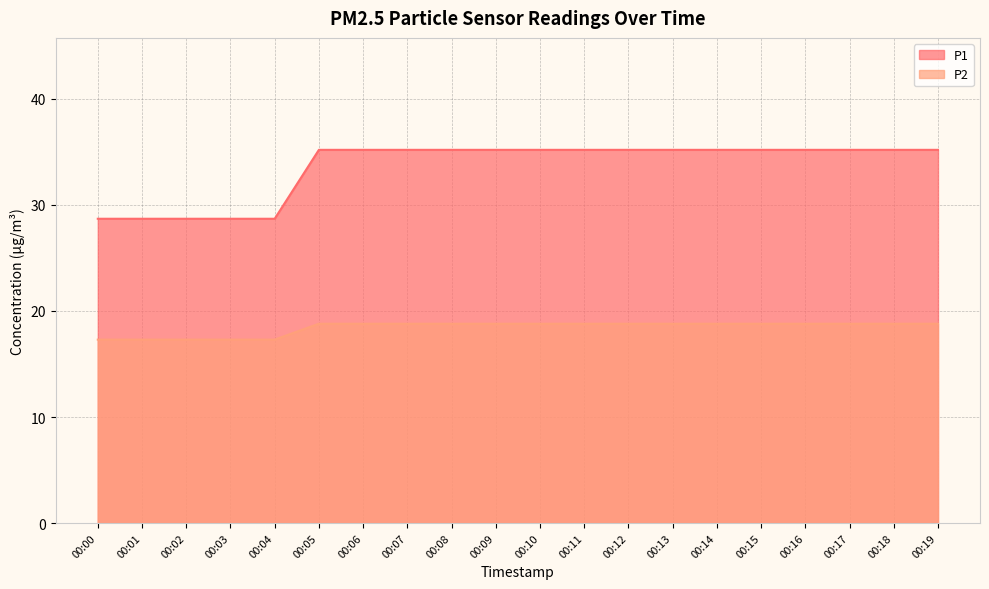

Which series has the largest total across all categories?

P1